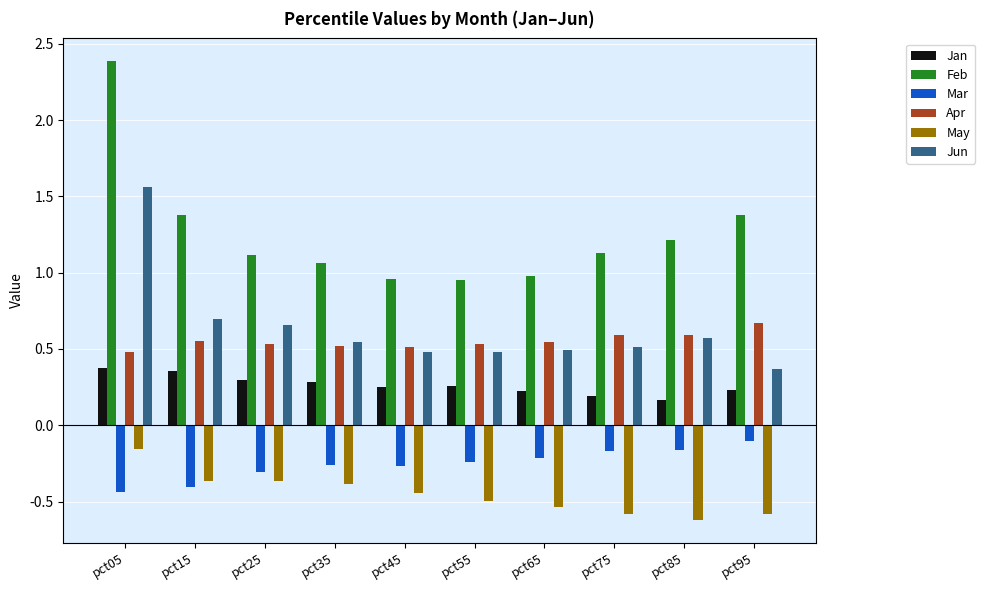

The value of Jan at pct05 is 0.1. True or false?

False